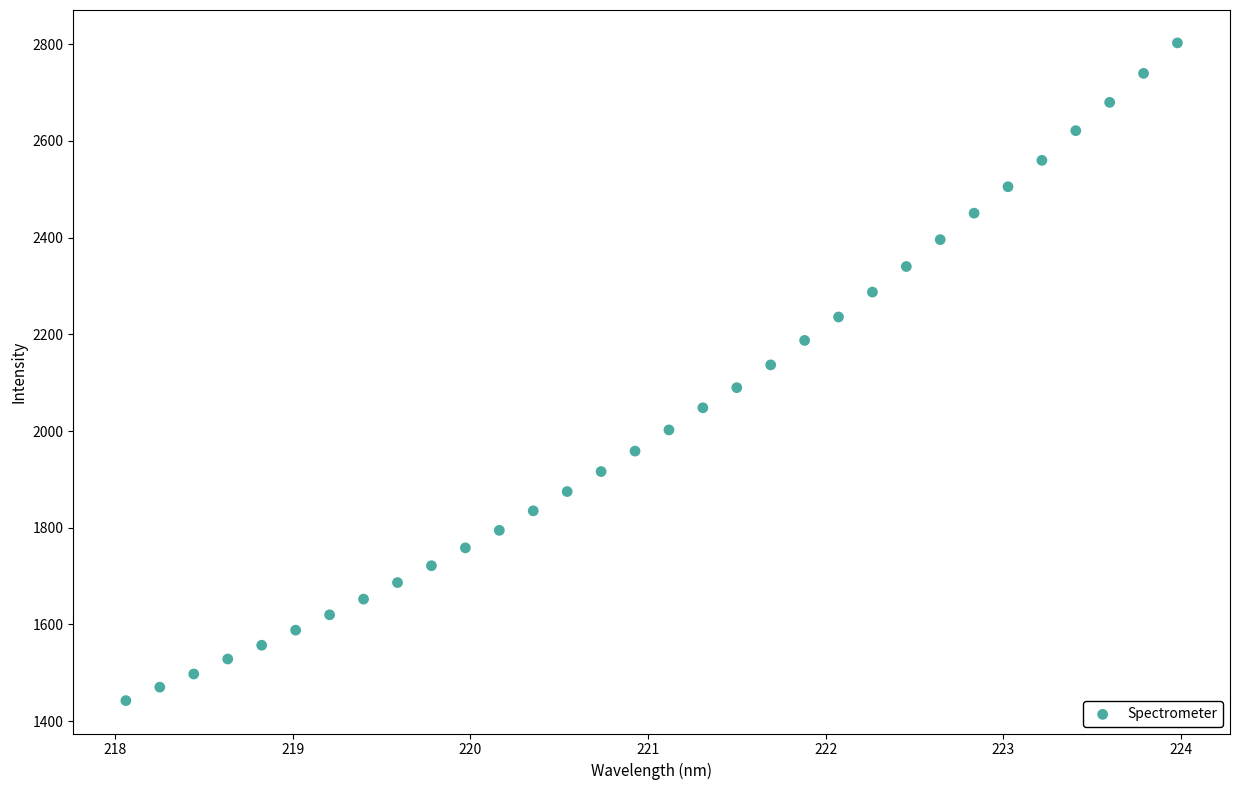

What is the range of Y values (max minus min)?

1360.1